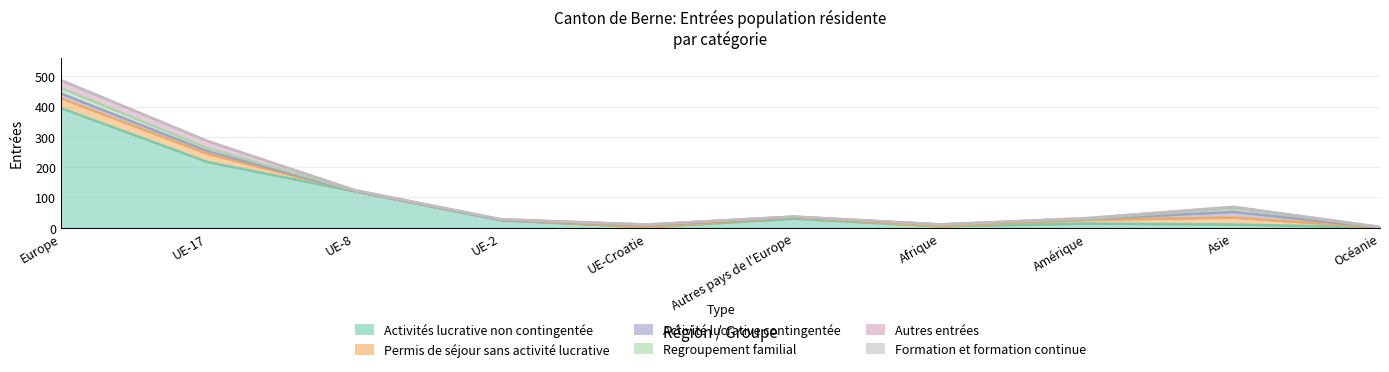

What are all the series names shown in the legend?

Activités lucrative non contingentée, Permis de séjour sans activité lucrative, Activité lucrative contingentée, Regroupement familial, Autres entrées, Formation et formation continue